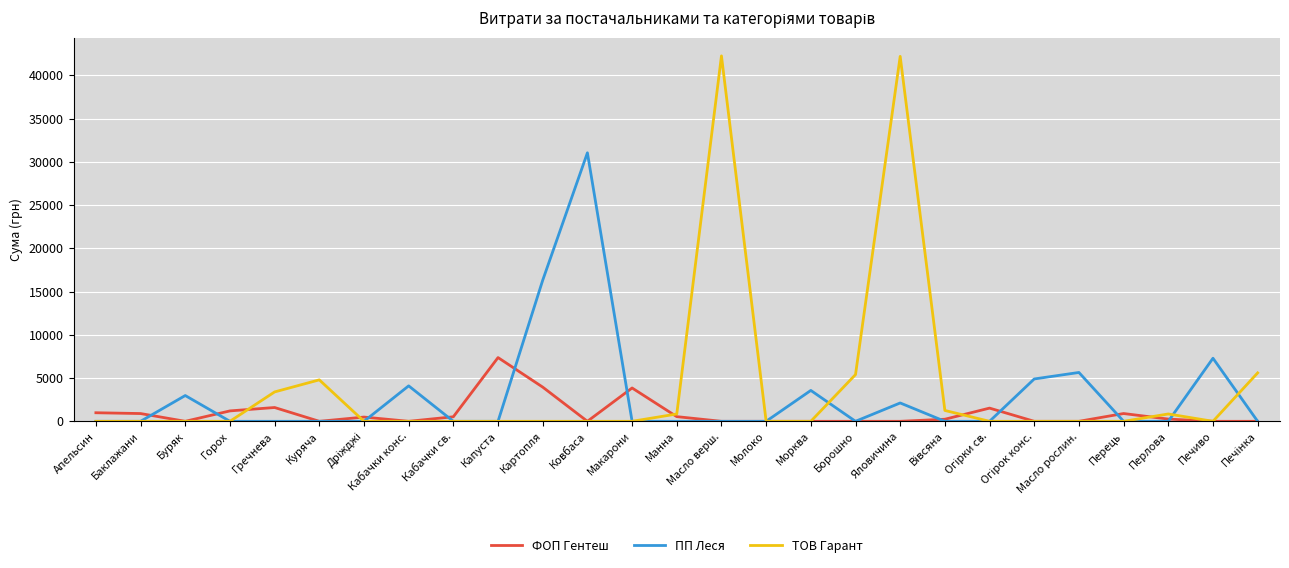

How many series are shown in this chart?

3